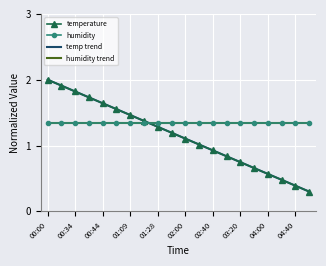

What is the maximum value for temp trend?

2.0